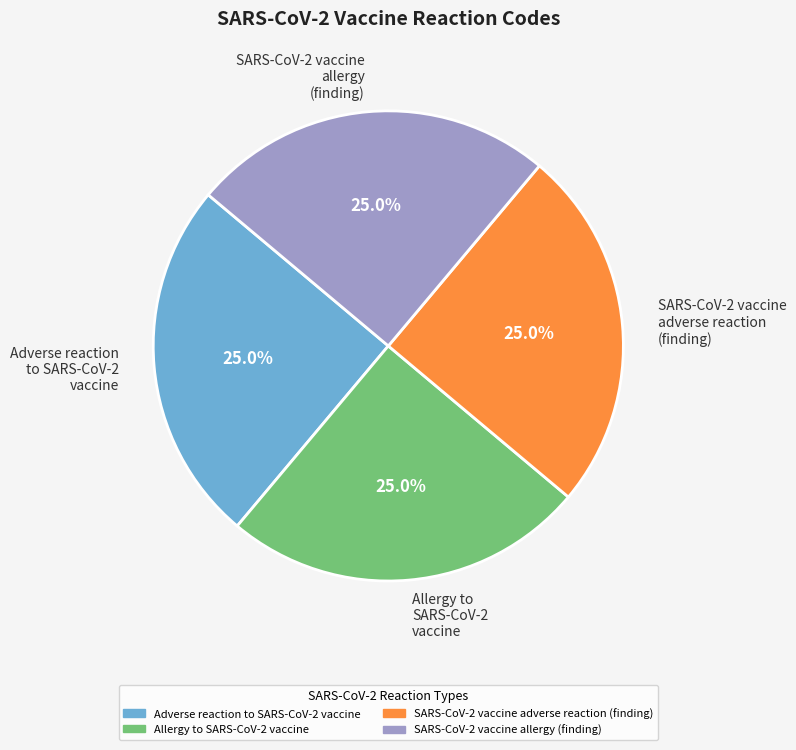

Approximately how many times larger is the value at Adverse reaction to SARS-CoV-2 vaccine compared to SARS-CoV-2 vaccine adverse reaction (finding)?

1.0